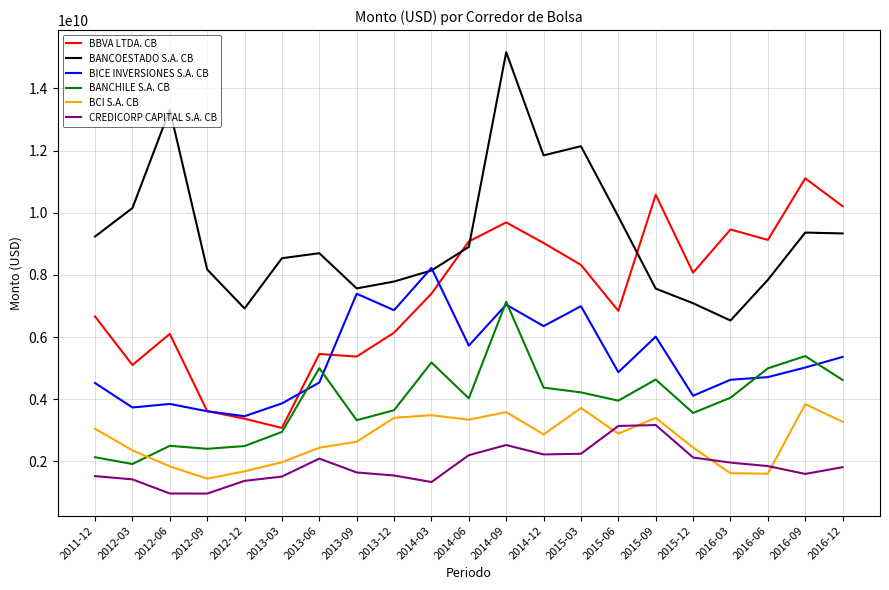

True or false: BANCHILE S.A. CB has a value of 1898891398.0 at 2014-09.

False